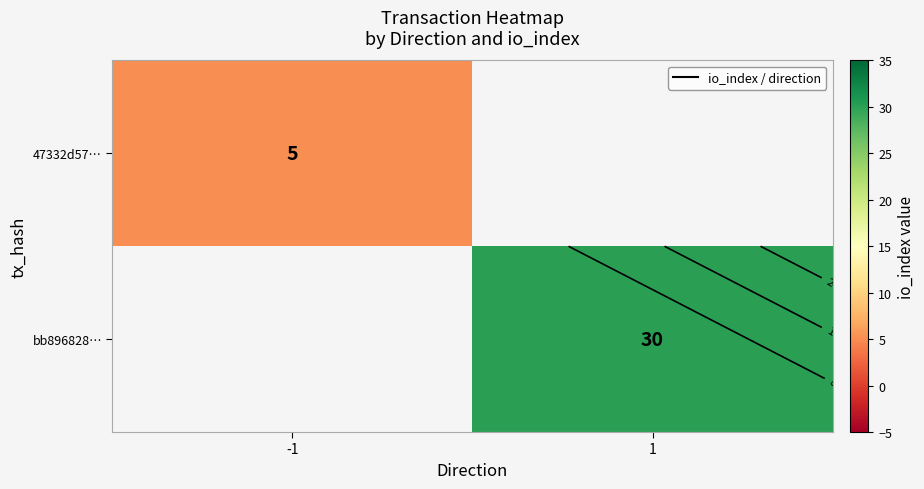

Which series has the largest total across all categories?

bb896828…